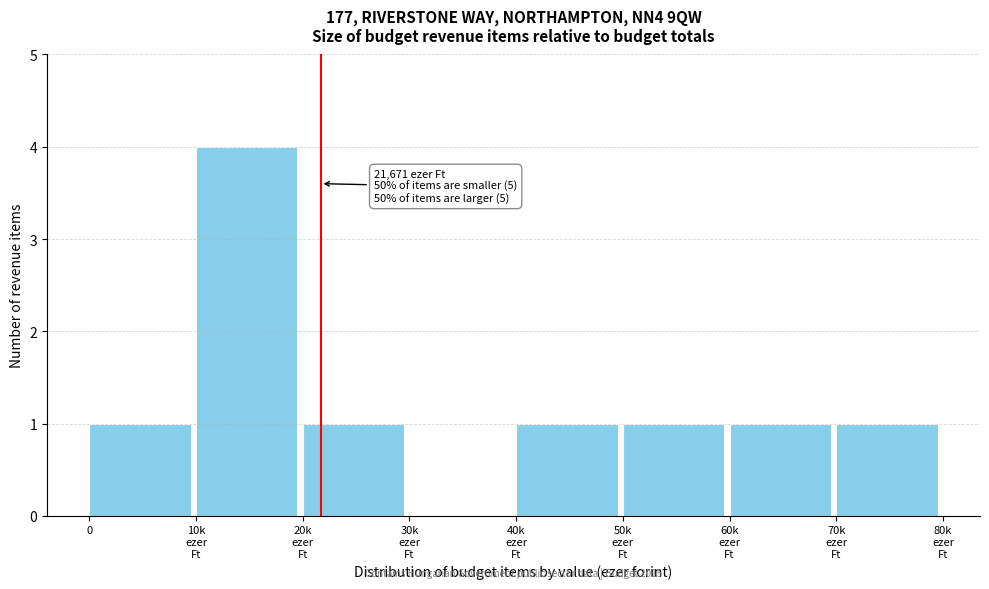

What is the sum of all values?

10